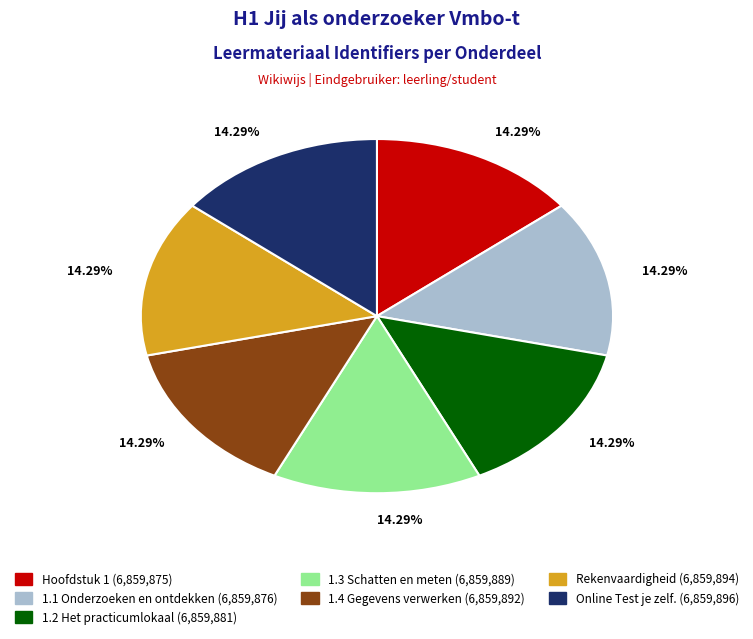

Is the sum of Online Test je zelf. and 1.2 Het practicumlokaal greater than half?

No